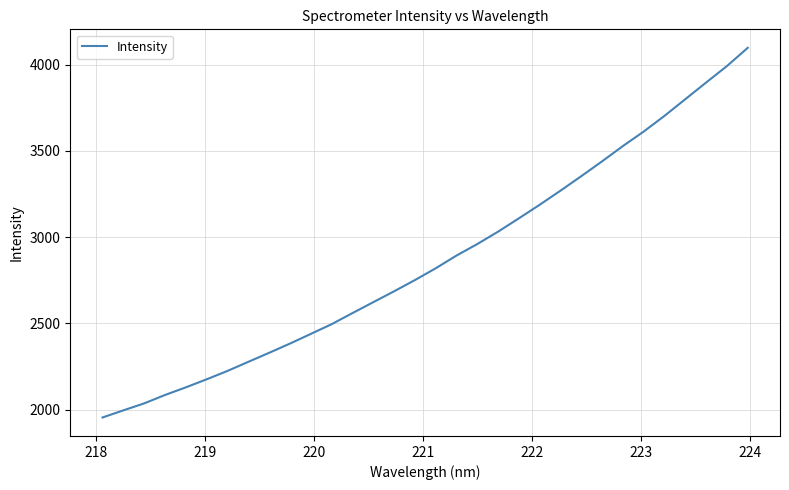

What is the greatest value displayed?

4098.3